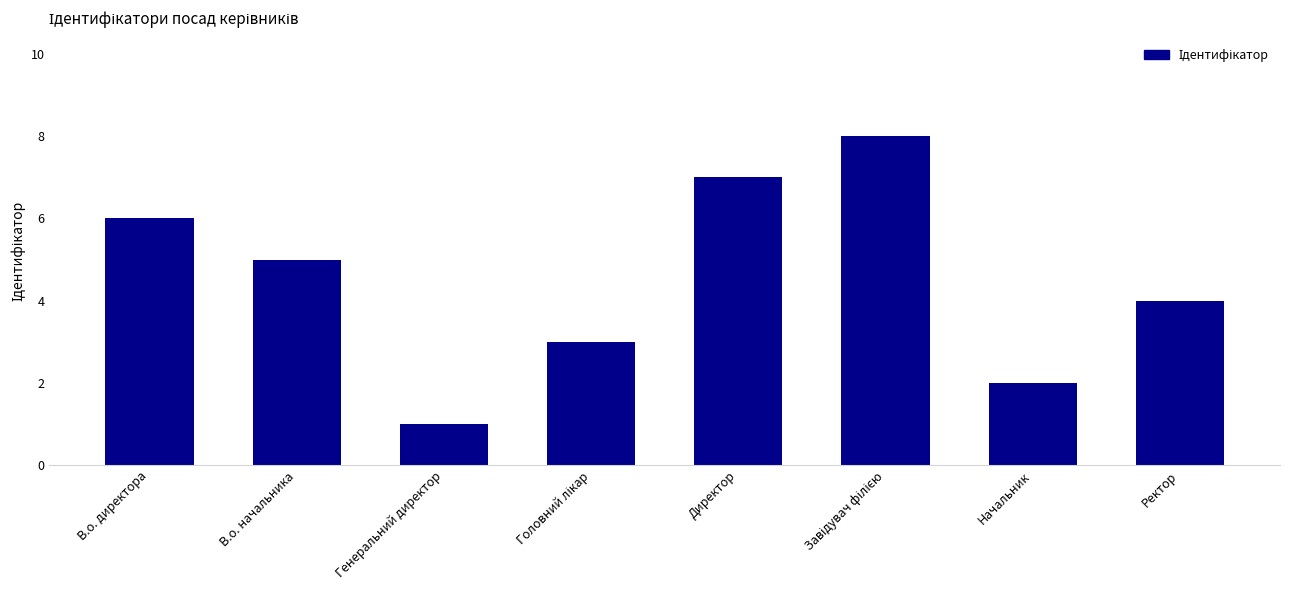

What is the difference between the values at Начальник and В.о. начальника?

3